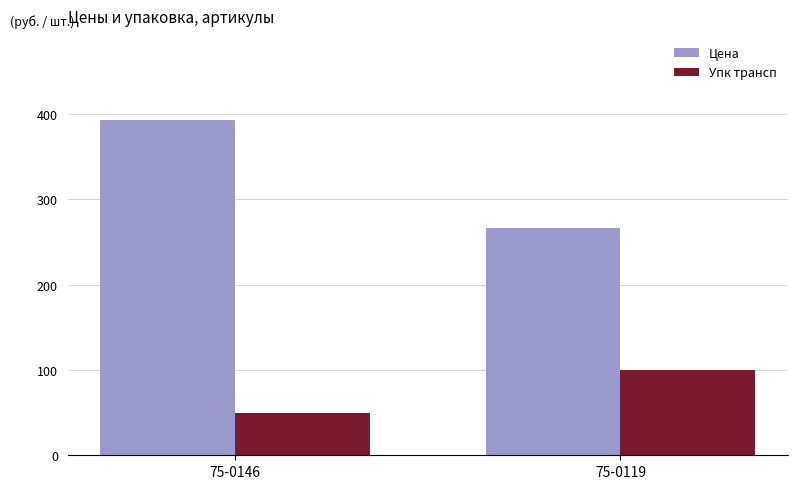

What is the difference between the Цена values at 75-0146 and 75-0119?

126.4